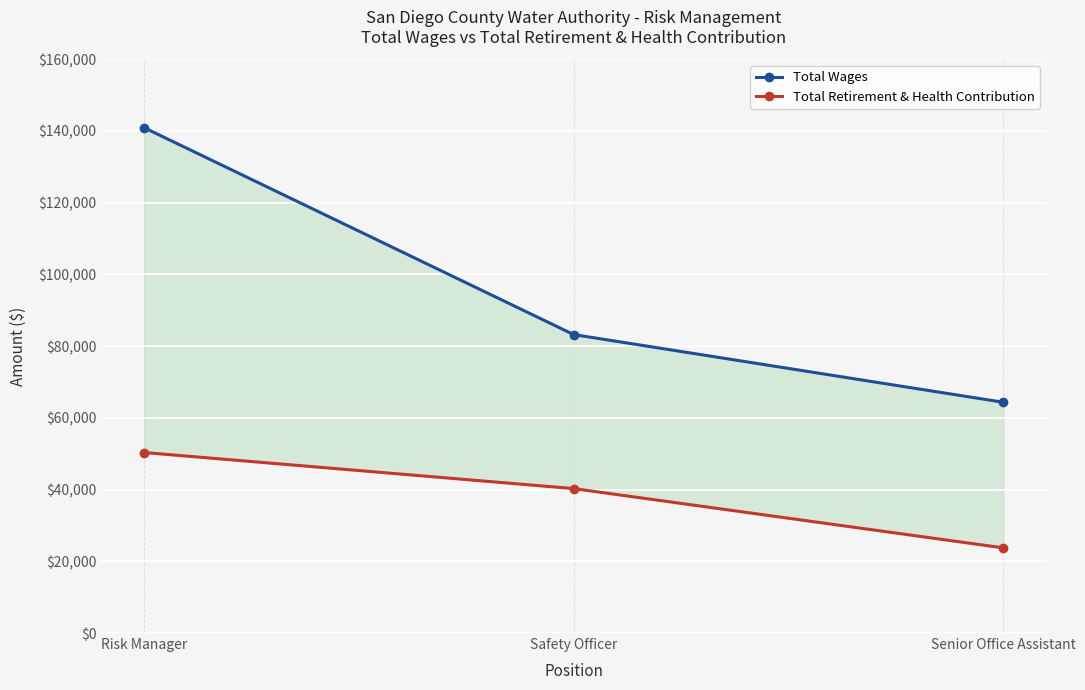

Between Risk Manager and Senior Office Assistant, which is larger?

Risk Manager